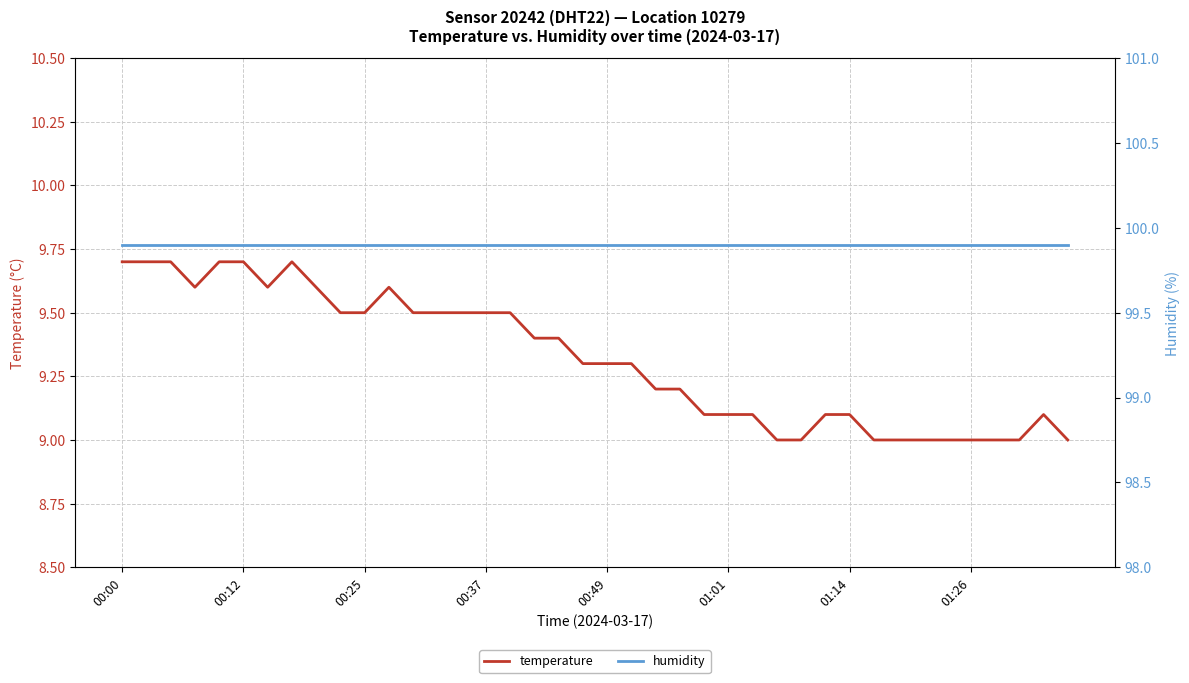

At which category is the sum across all series the highest?

00:00